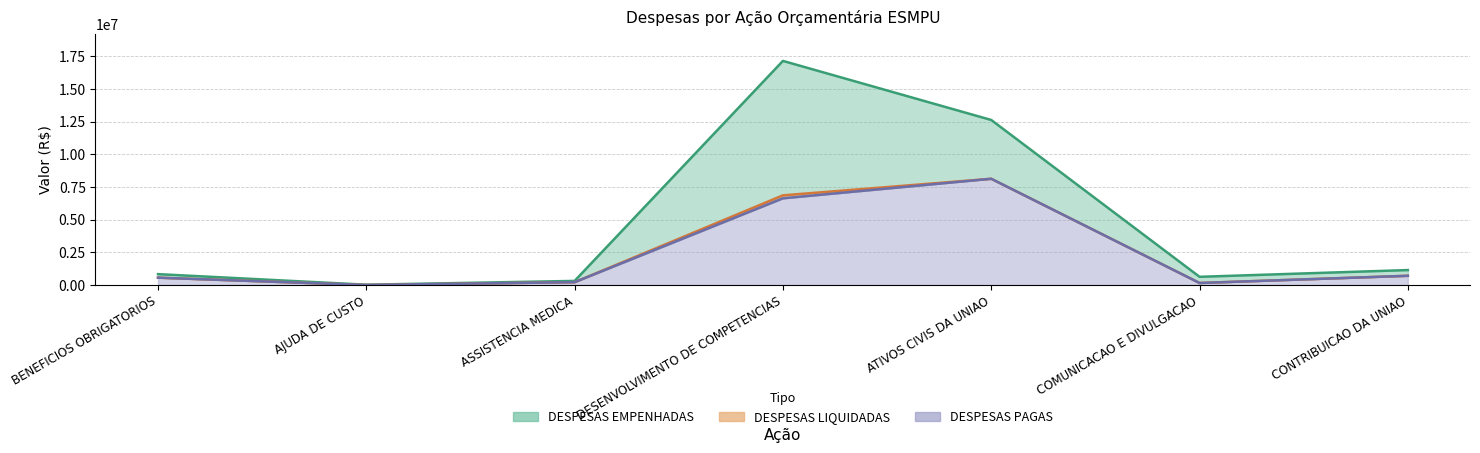

Where is the first local maximum for DESPESAS PAGAS?

ATIVOS CIVIS DA UNIAO